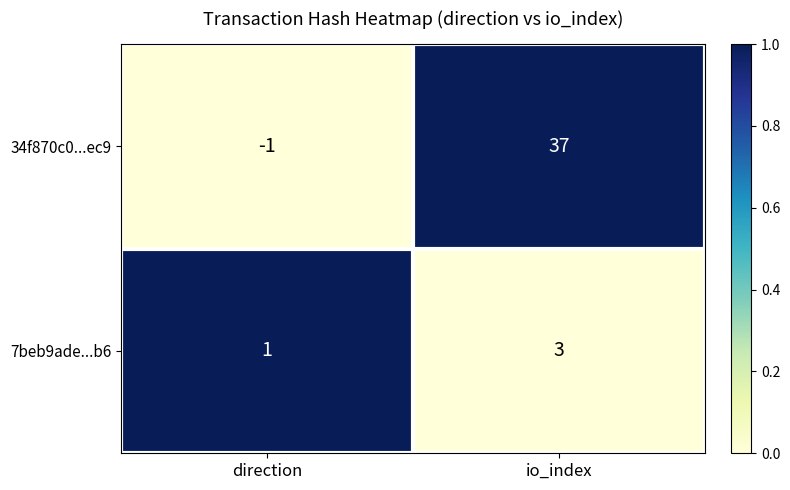

What is the sum of the 7beb9ade...b6 values at io_index and direction?

4